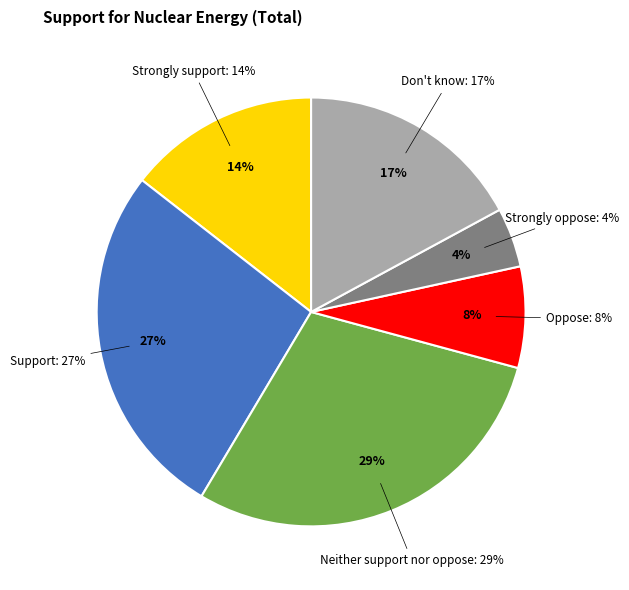

Rank the categories by value from lowest to highest.

Strongly oppose, Oppose, Strongly support, Don't know, Support, Neither support nor oppose